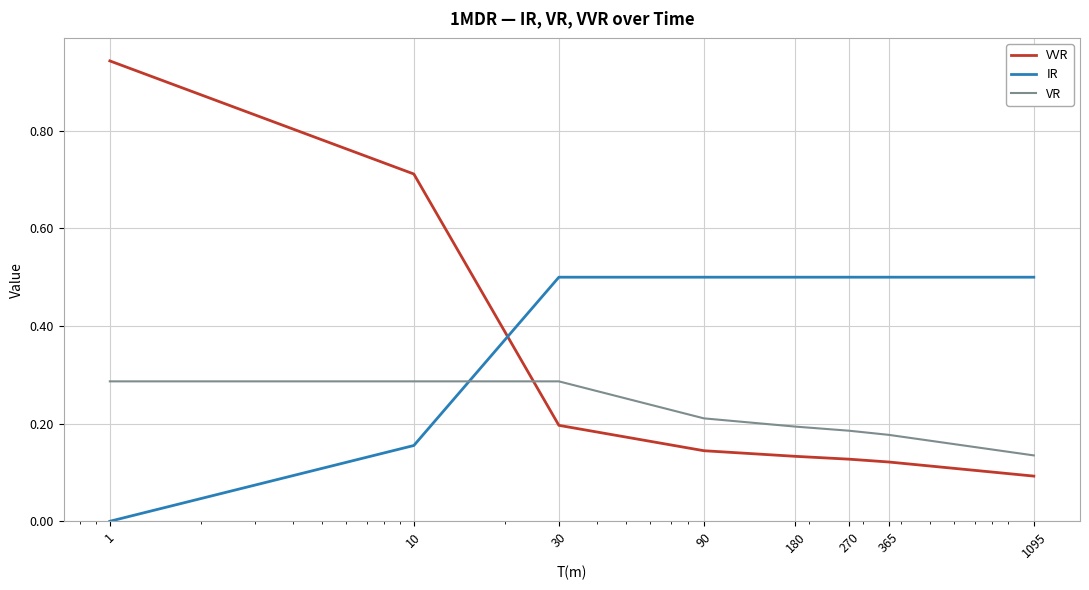

True or false: VVR and IR intersect in this chart.

True